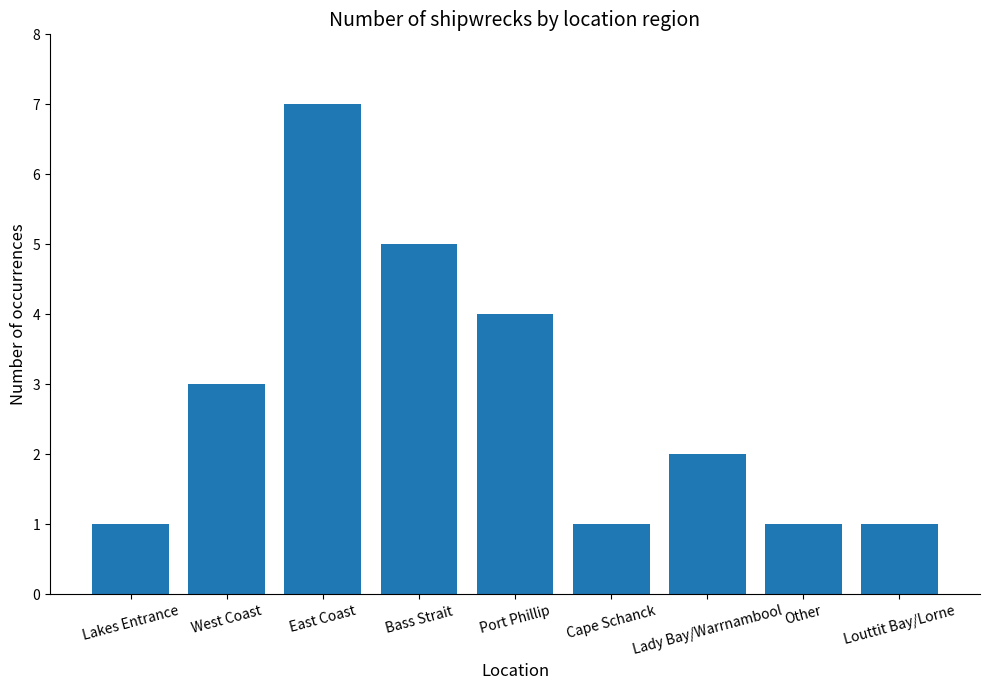

At which label is the value closest to 4?

Port Phillip